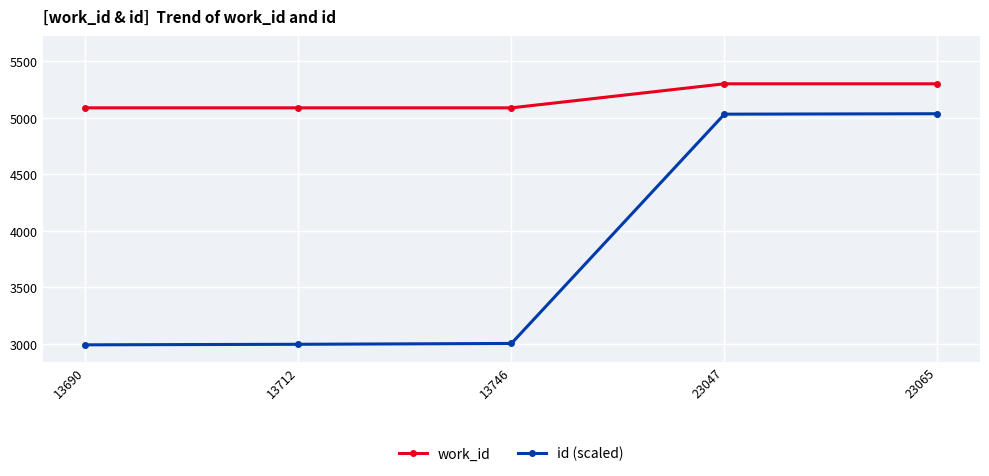

What is the minimum value shown in the chart?

2989.0